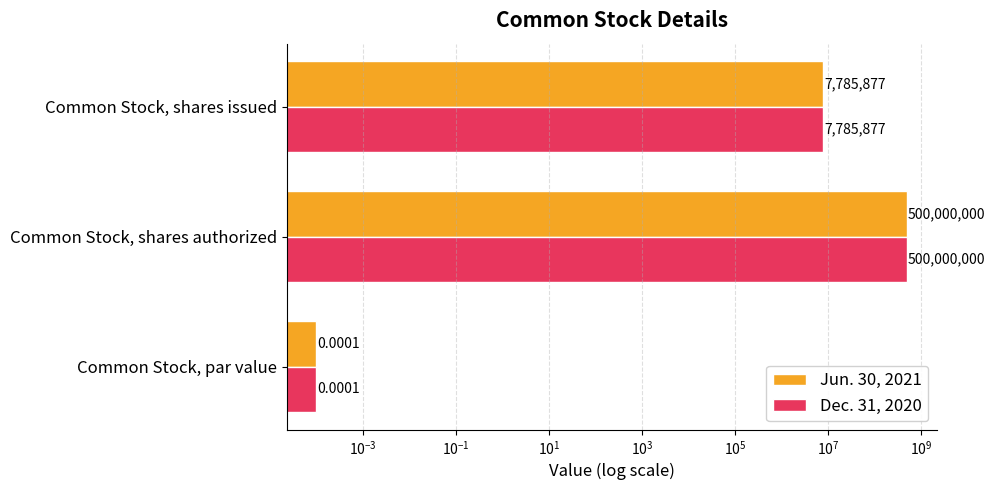

Reading left to right, transcribe all the data shown in this chart.

Jun. 30, 2021: 0.0	500000000.0	7785877.0
Dec. 31, 2020: 0.0	500000000.0	7785877.0